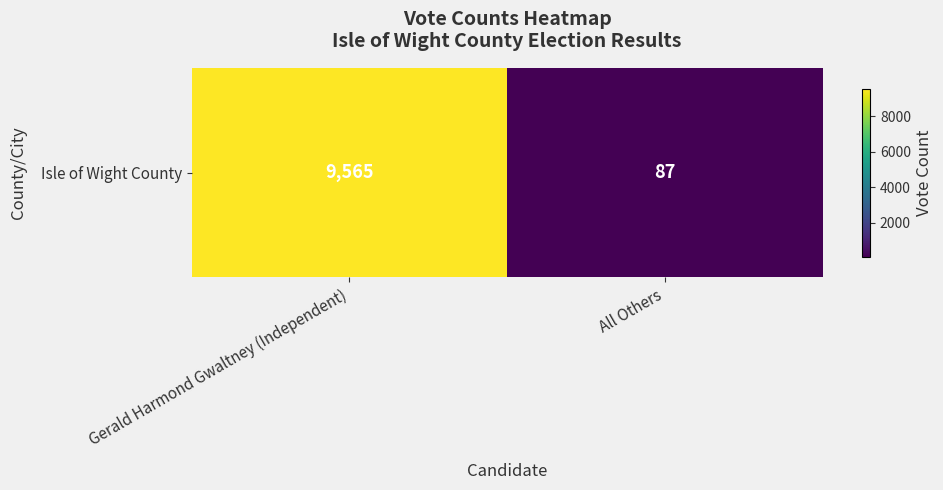

Rank the categories by value from highest to lowest.

Gerald Harmond Gwaltney (Independent), All Others